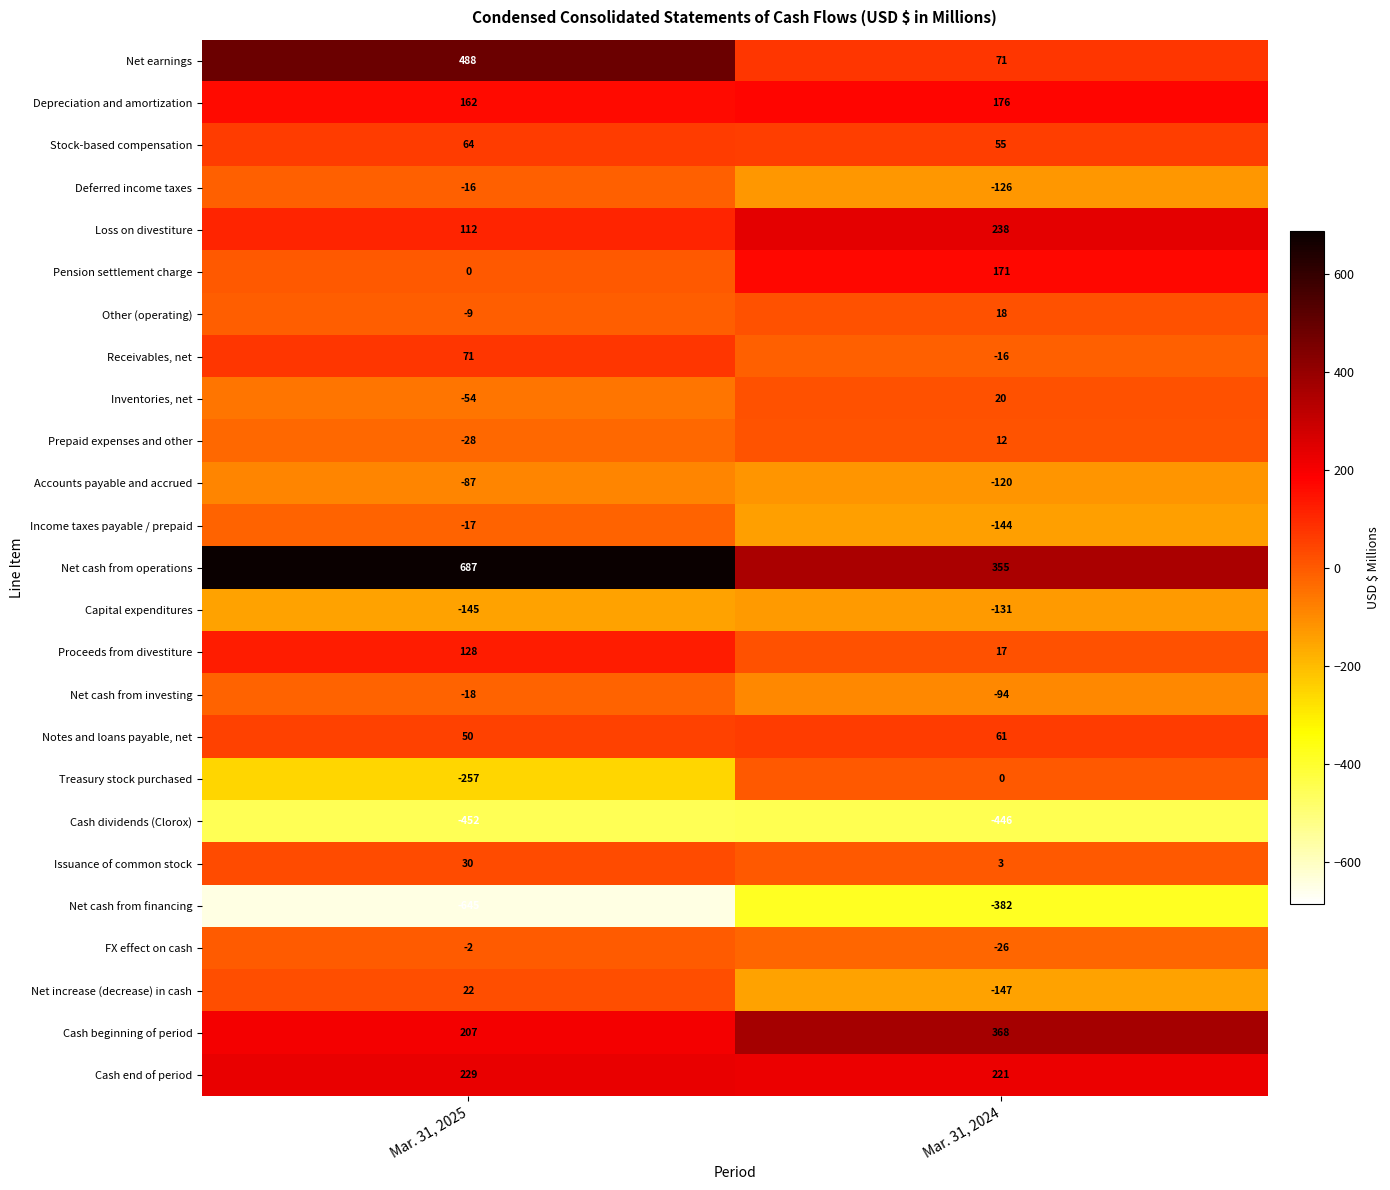

What is the difference between the highest and lowest values at Mar. 31, 2025?

1332